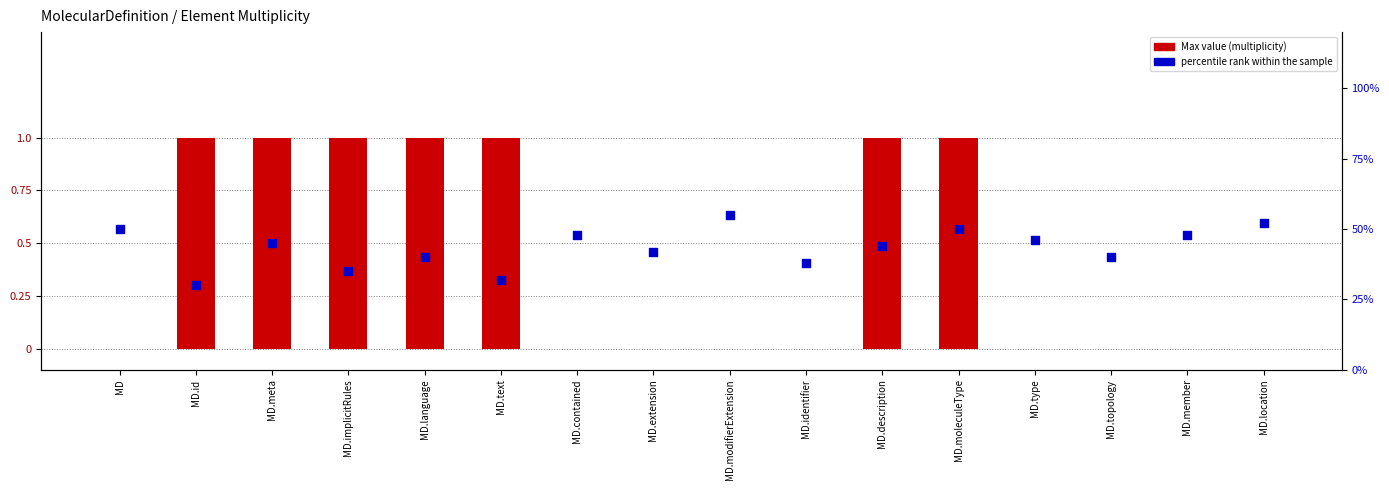

Which series has the largest Y range (max minus min)?

percentile rank within the sample